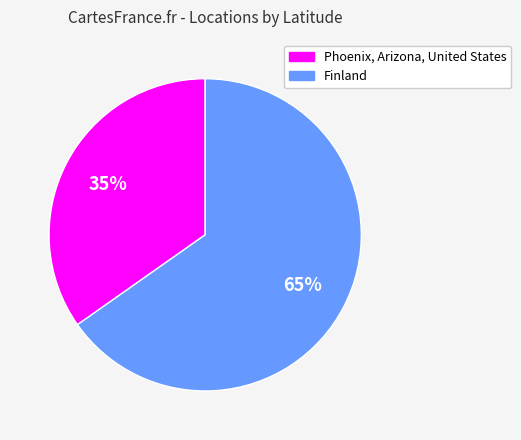

The Finland slice represents 57% of the pie. True or false?

False